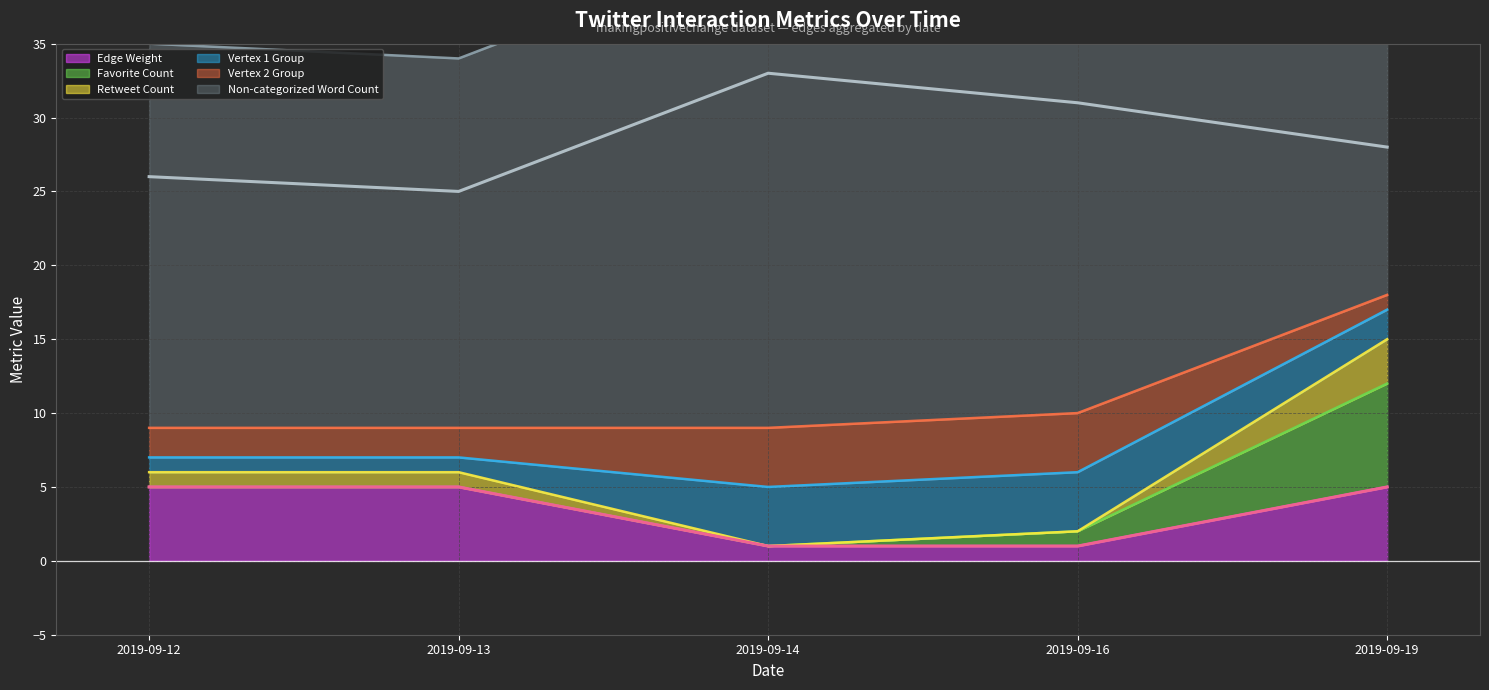

Which series changed the most between 2019-09-13 and 2019-09-16?

Non-categorized Word Count (line)